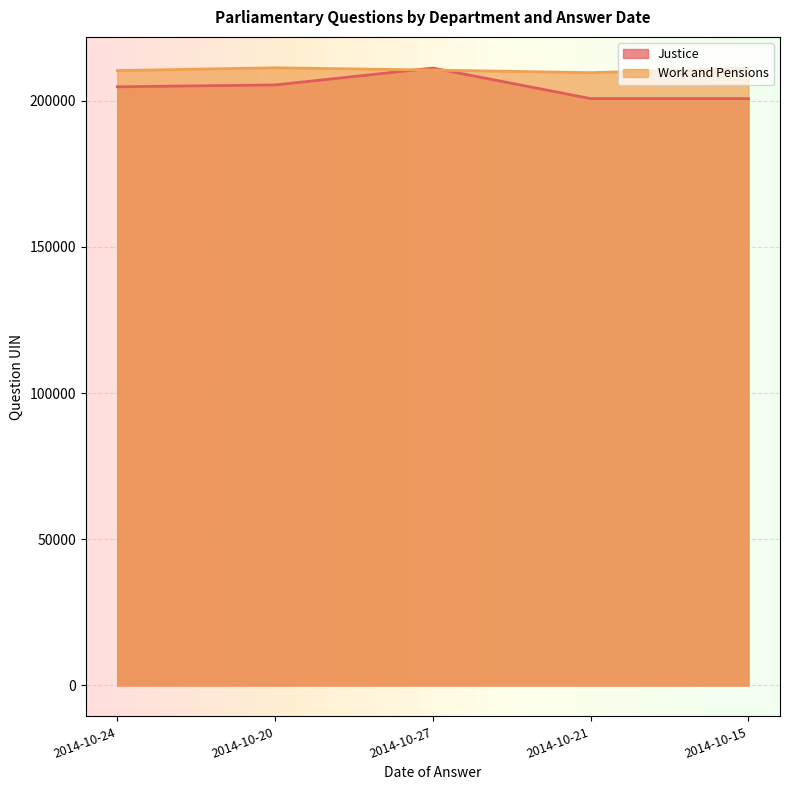

What is the spread (max minus min) of values at 2014-10-21?

8880